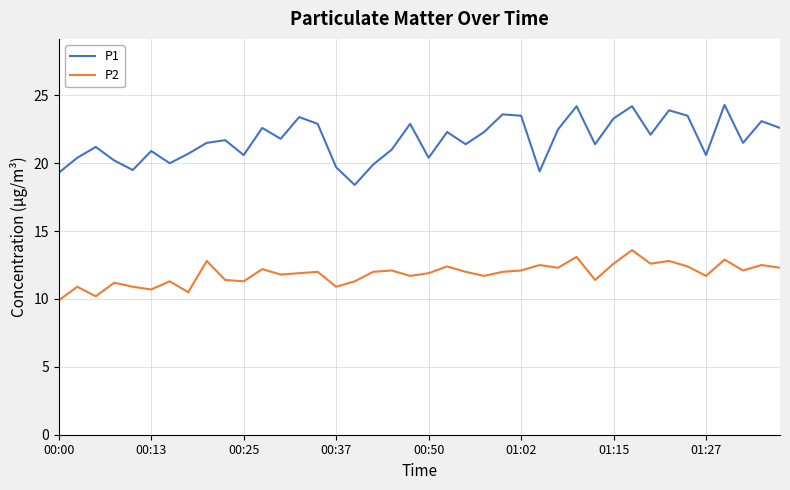

What is the maximum value shown in the chart?

24.3